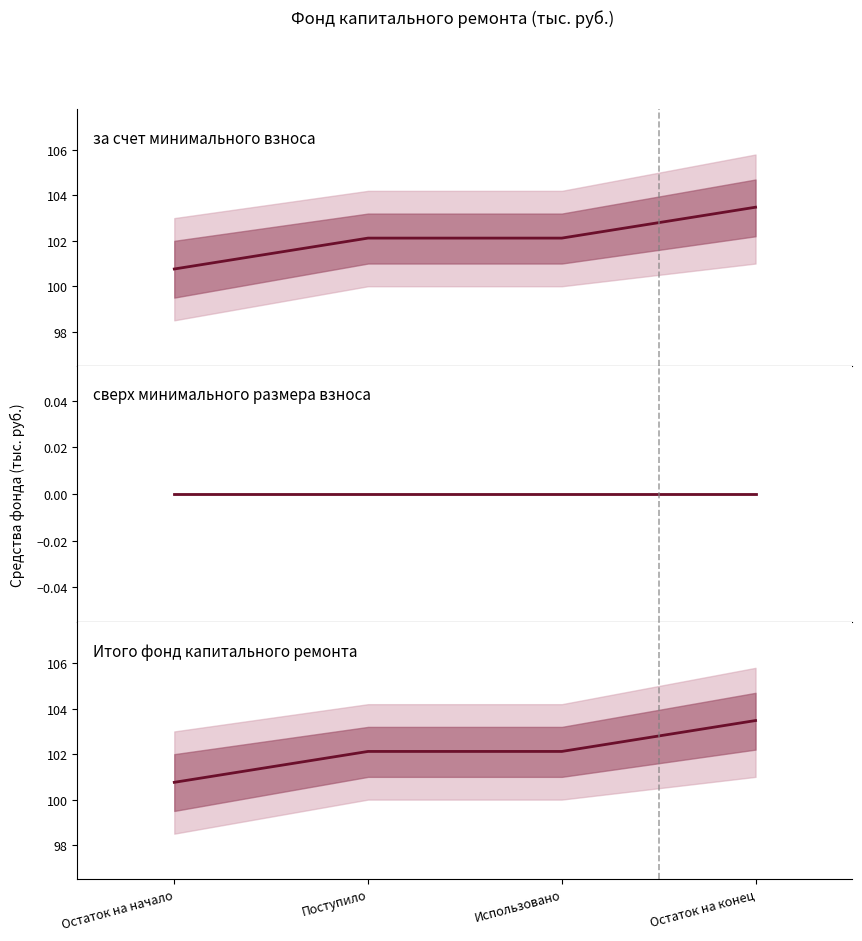

What is the average value of the Итого фонд капитального ремонта series?

102.1